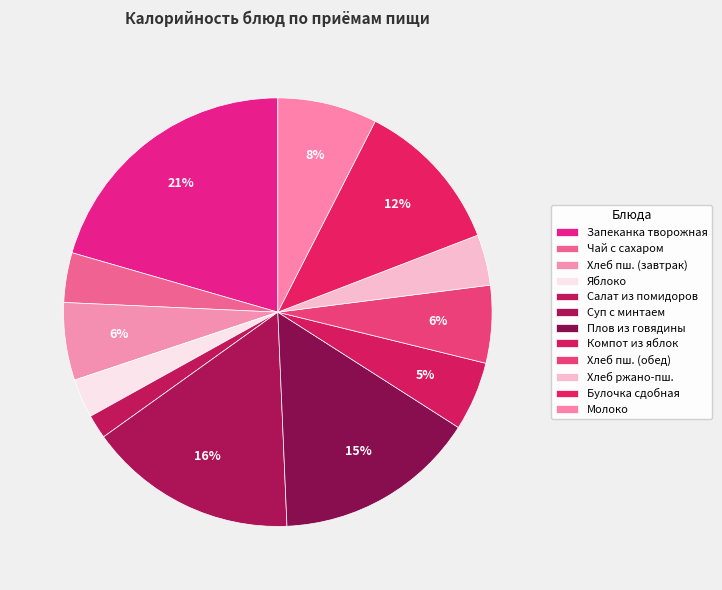

Does any single category account for the majority?

No